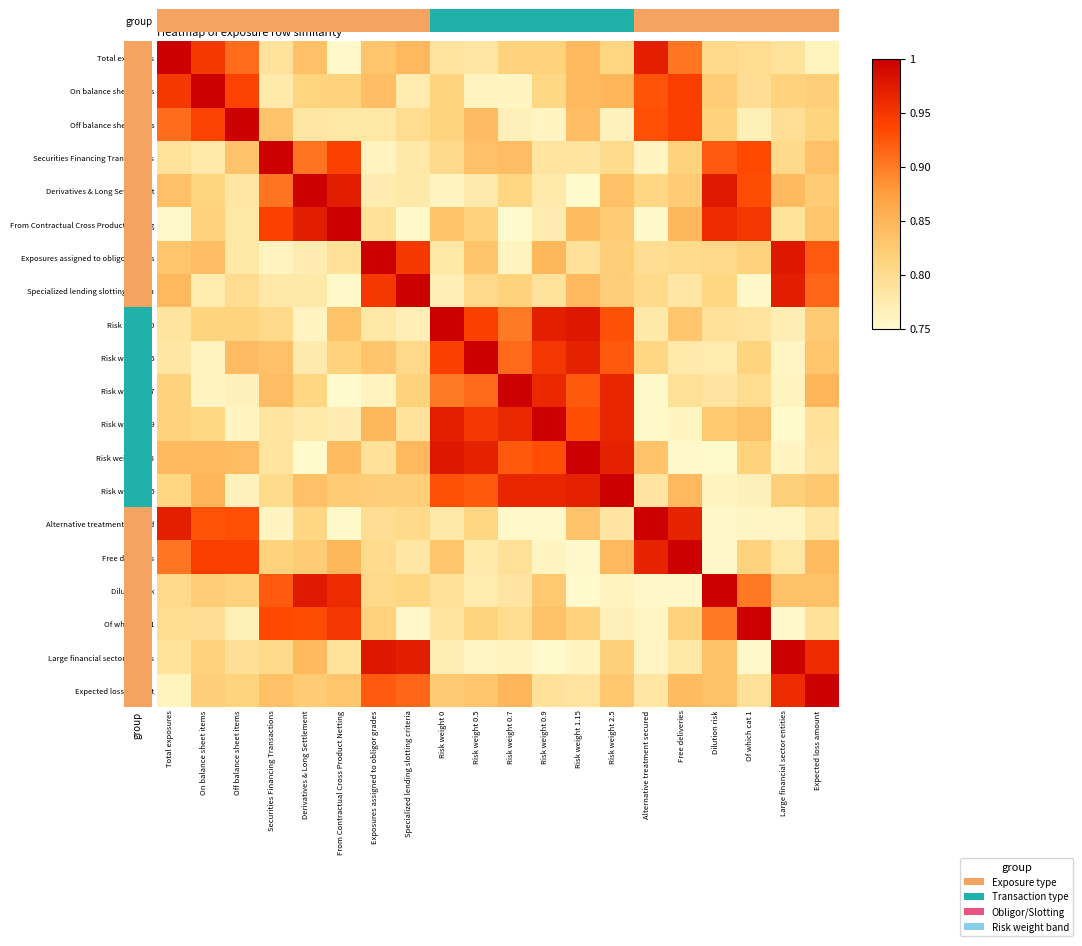

Rank the series by their maximum value, from highest to lowest.

group, On balance sheet items, Off balance sheet items, Securities Financing Transactions, Derivatives & Long Settlement, From Contractual Cross Product Netting, Exposures assigned to obligor grades, Specialized lending slotting criteria, Risk weight 0, Risk weight 0.5, Risk weight 0.7, Risk weight 0.9, Risk weight 1.15, Risk weight 2.5, Alternative treatment secured, Free deliveries, Dilution risk, Of which cat 1, Large financial sector entities, Expected loss amount